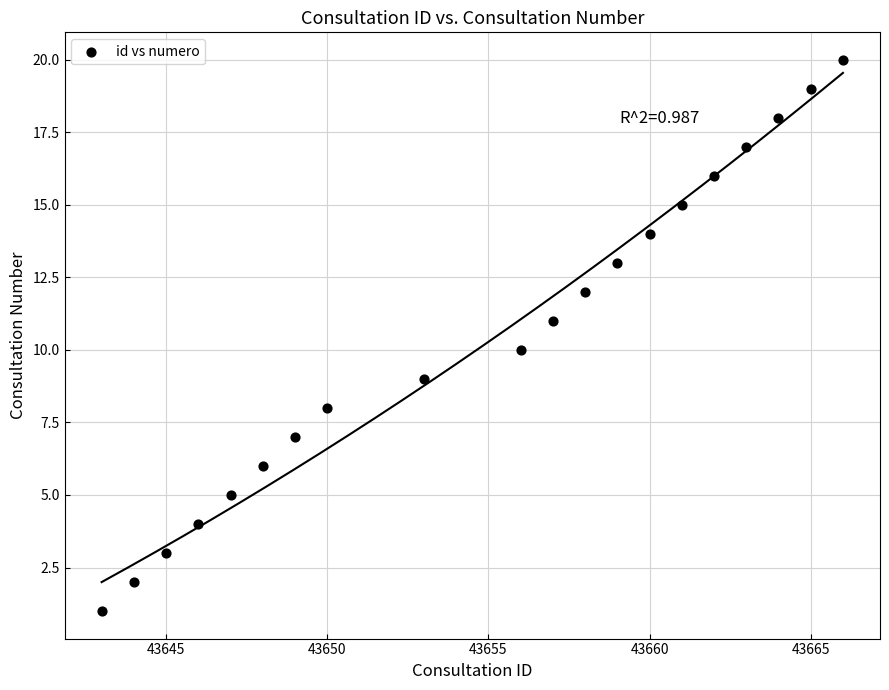

What is the range of Y values (max minus min)?

19